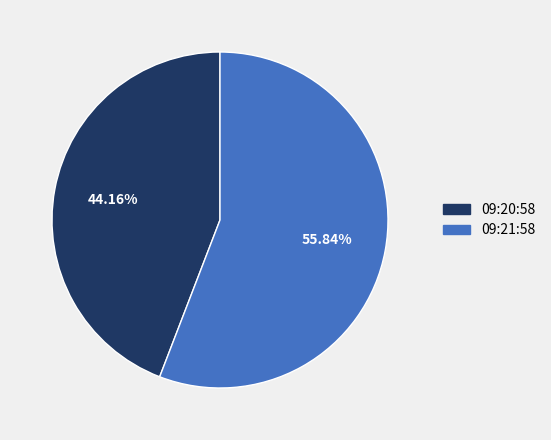

Does any single category account for the majority?

Yes